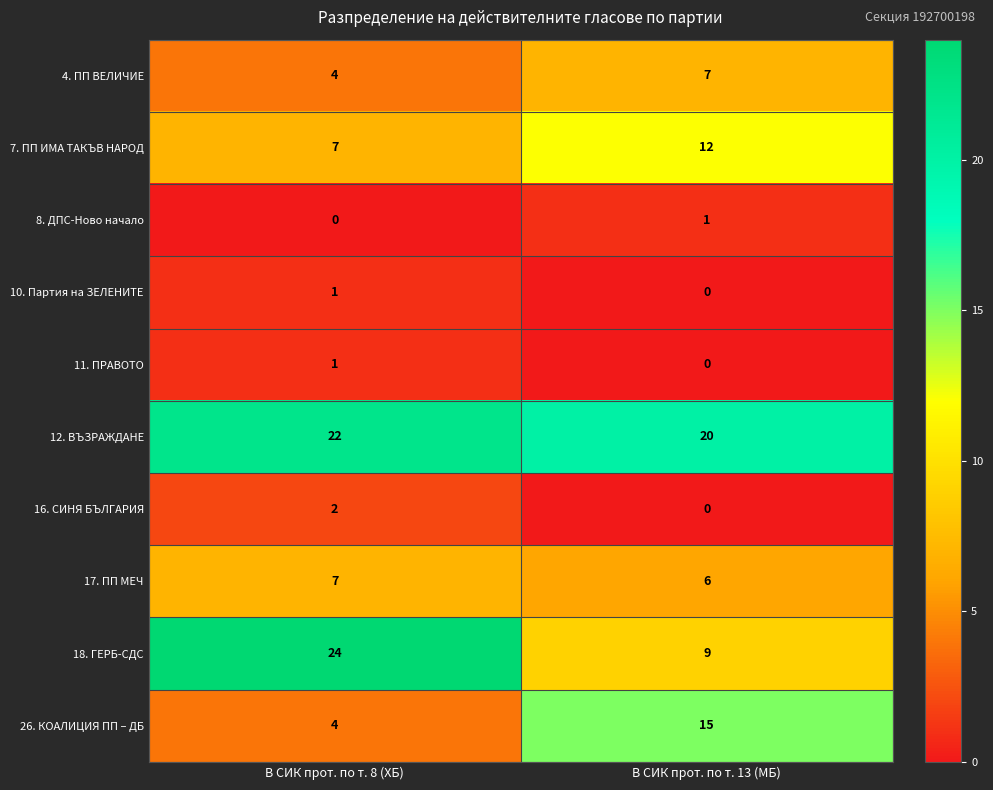

Which label corresponds to the largest value in the chart?

В СИК прот. по т. 8 (ХБ)